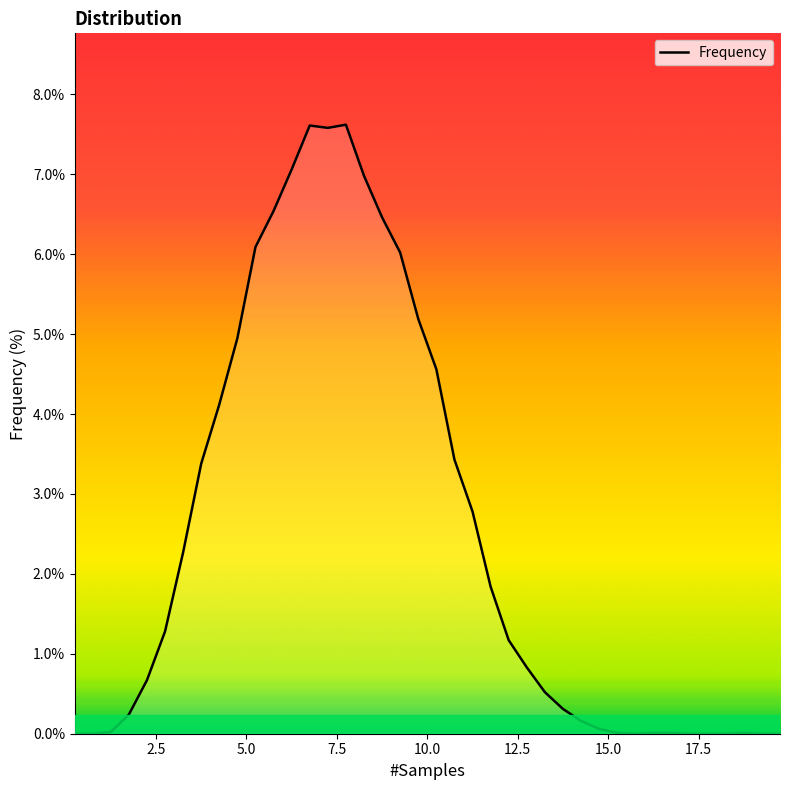

What is the difference between the second highest and minimum values?

7.6